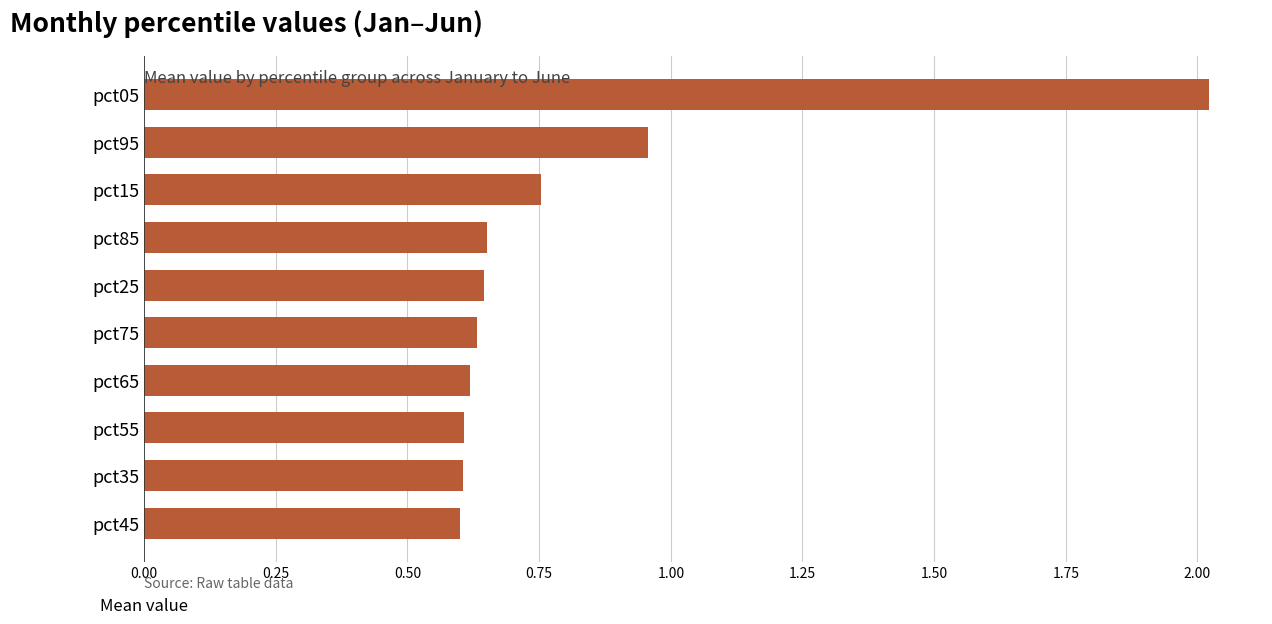

At which label is the value closest to 1?

pct95